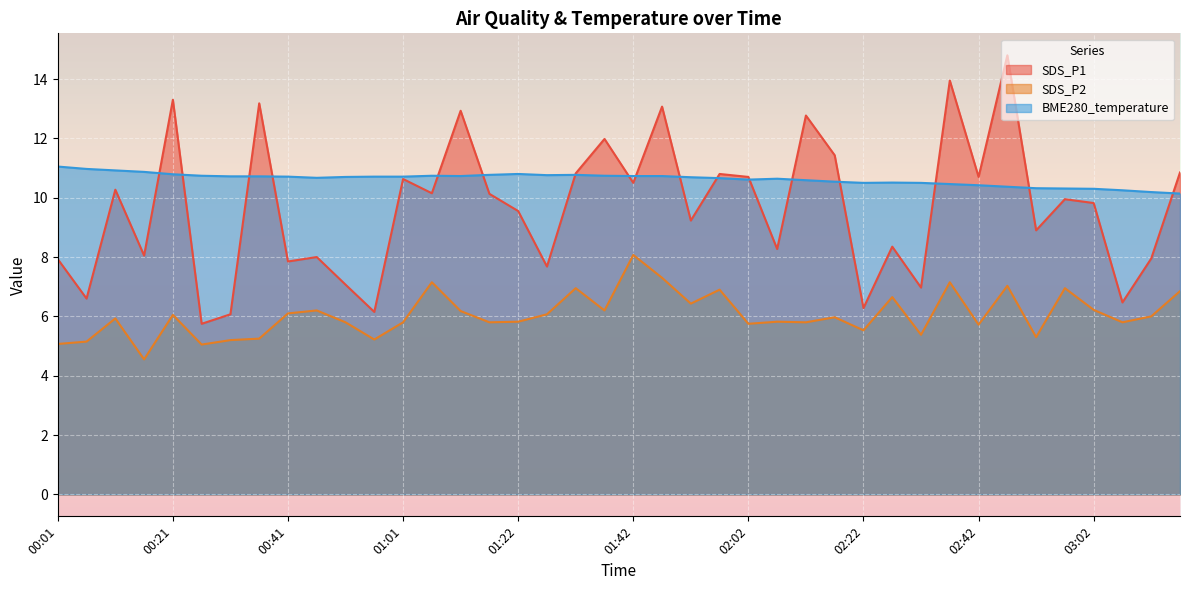

Which category has the highest value across all series?

02:47